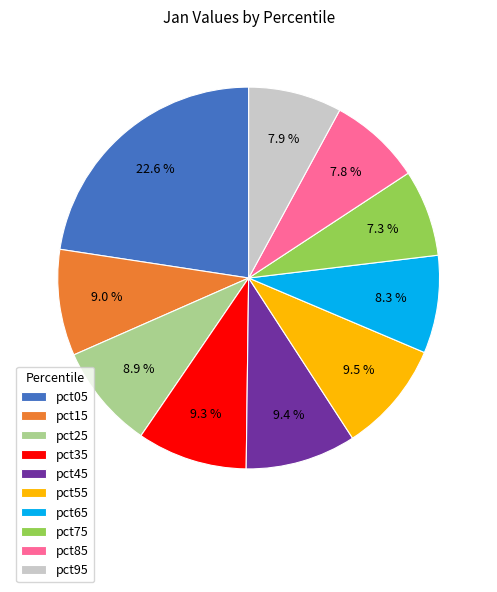

Combined, what portion of the pie is pct35 and pct05?

31.9%